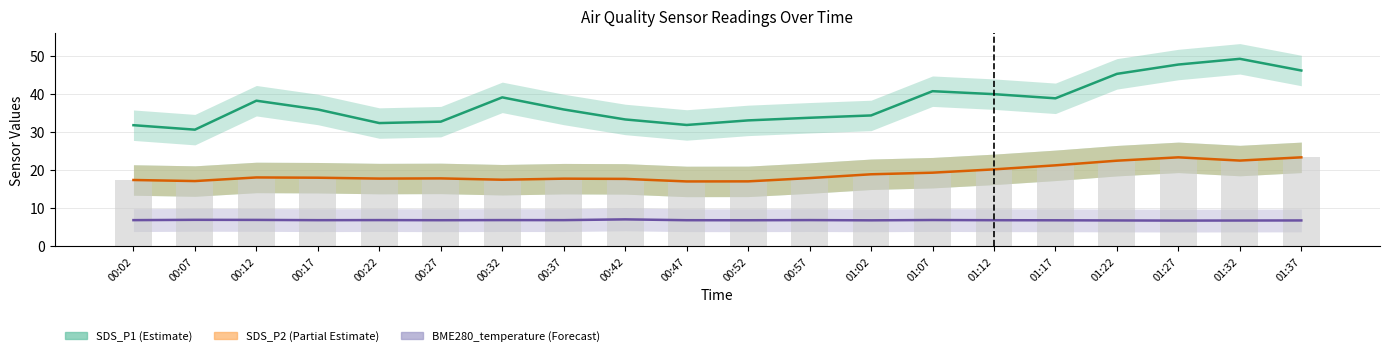

Which series has the largest total across all categories?

SDS_P1 (Estimate)